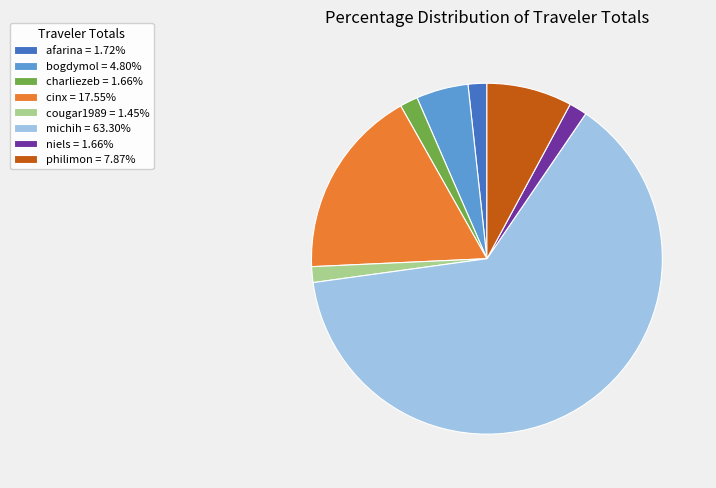

Is there a majority slice in this chart?

Yes